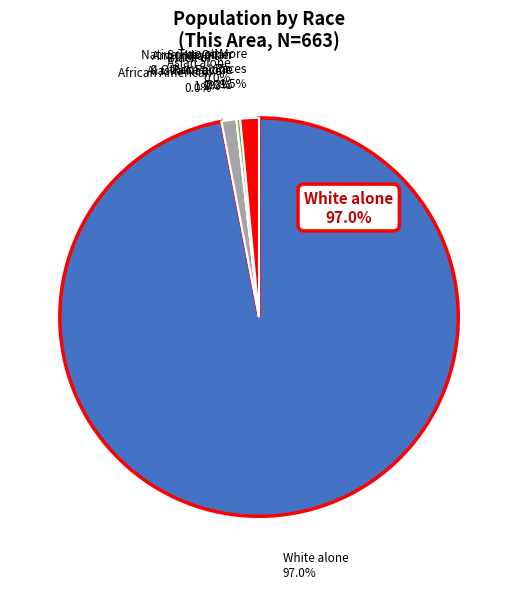

How many slices are in this pie chart?

7